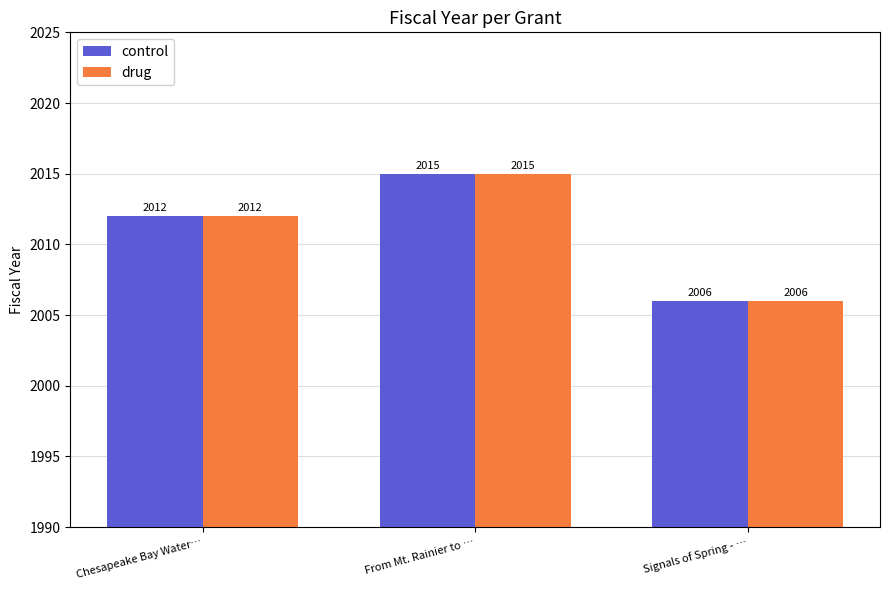

How many groups of bars are there?

3